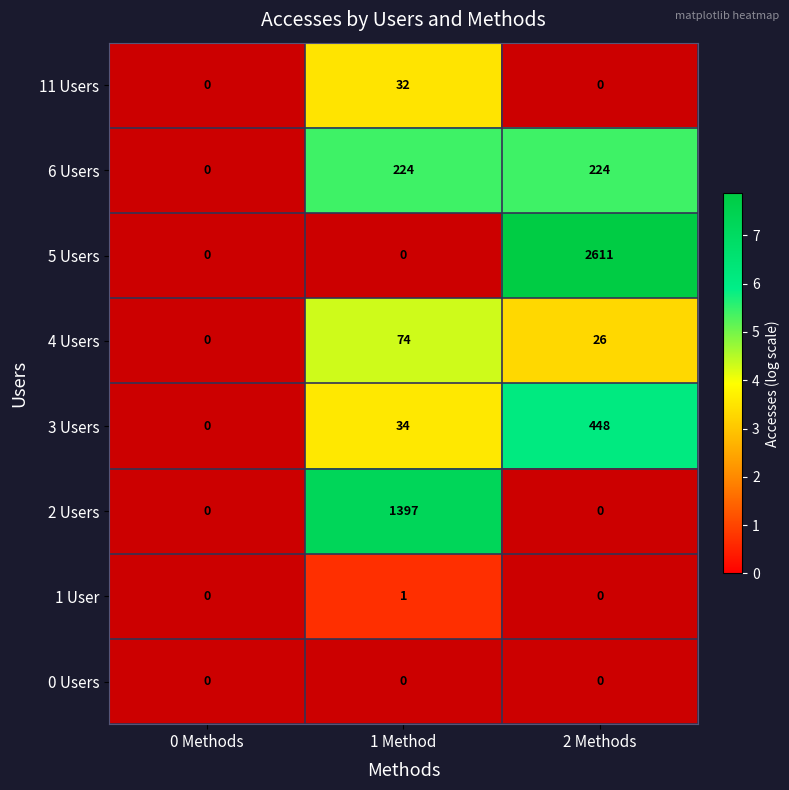

The 5 Users series shows 4038 at 2 Methods. True or false?

False